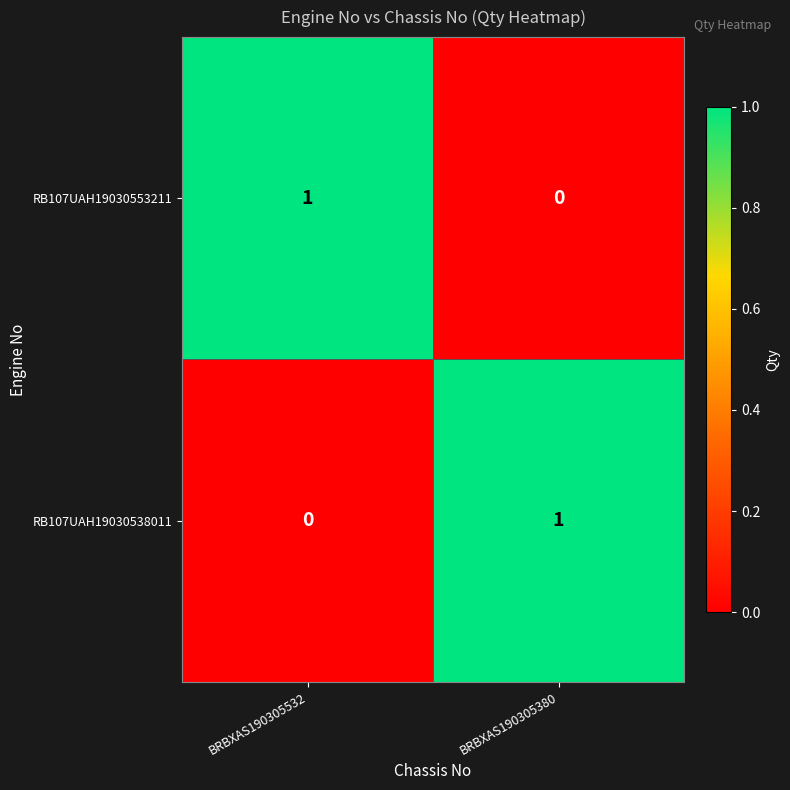

Is the value of RB107UAH19030538011 at BRBXAS190305532 greater than the value of RB107UAH19030553211 at BRBXAS190305532?

No